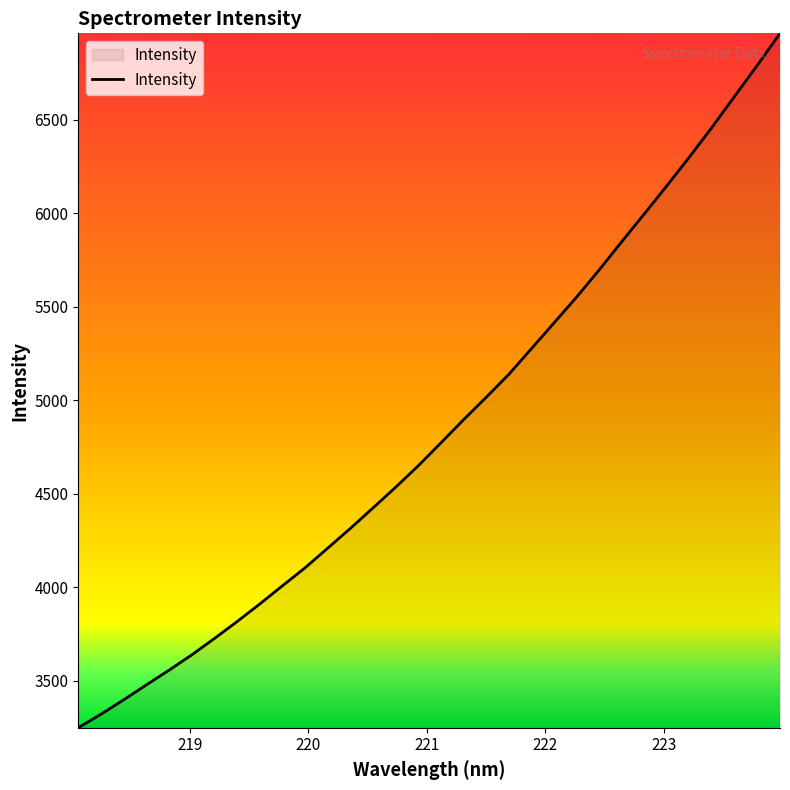

What is the greatest value displayed?

6962.9